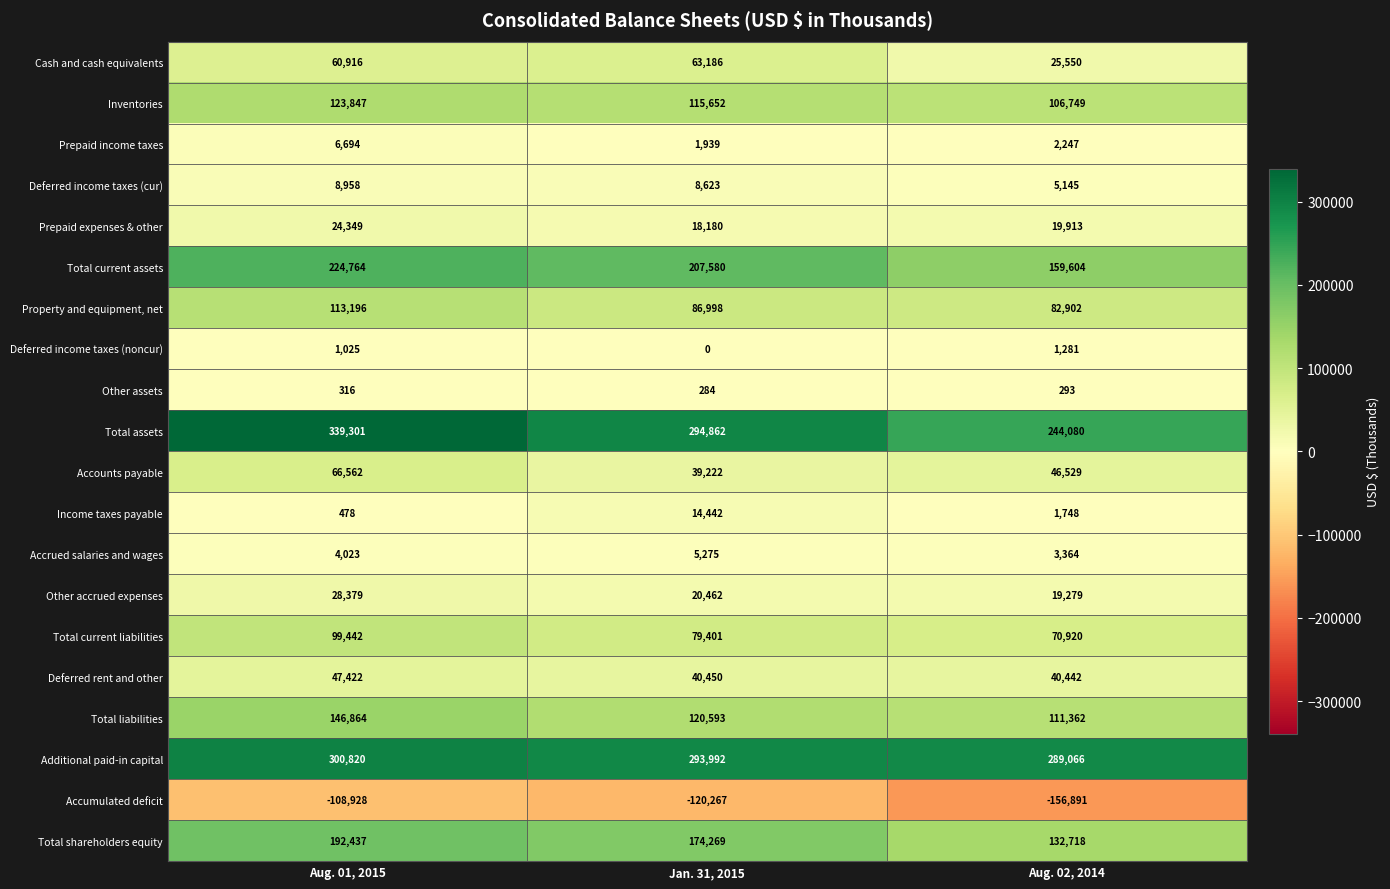

How many data points does each series have?

3